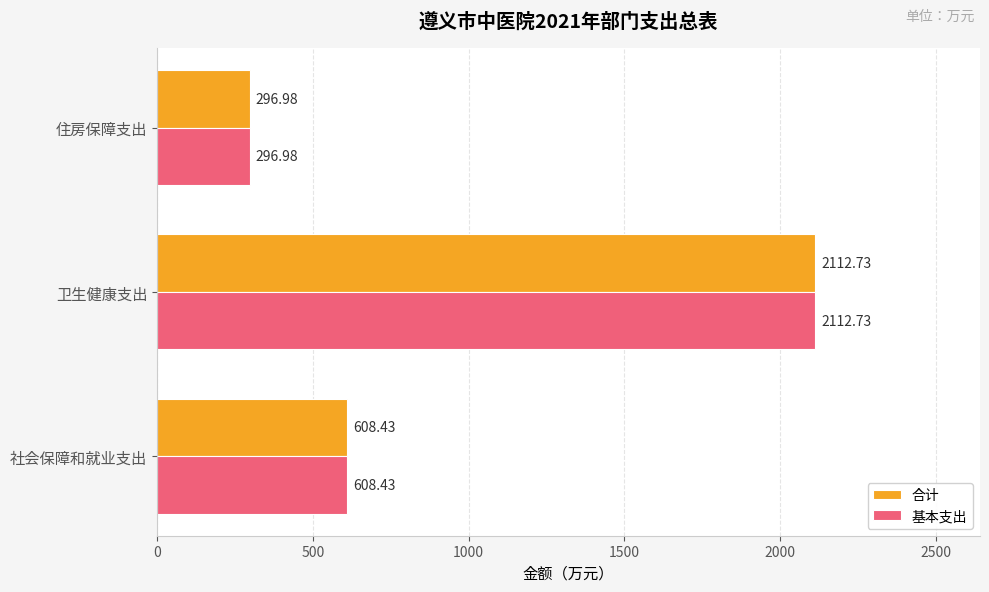

What is the total value across all series at 住房保障支出?

594.0